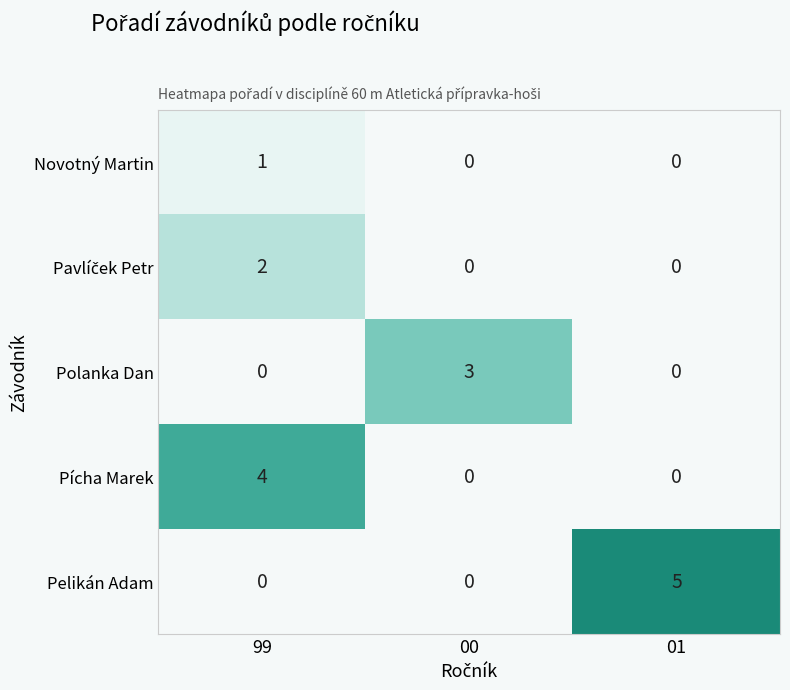

The value of Pelikán Adam at 01 is 5. True or false?

True